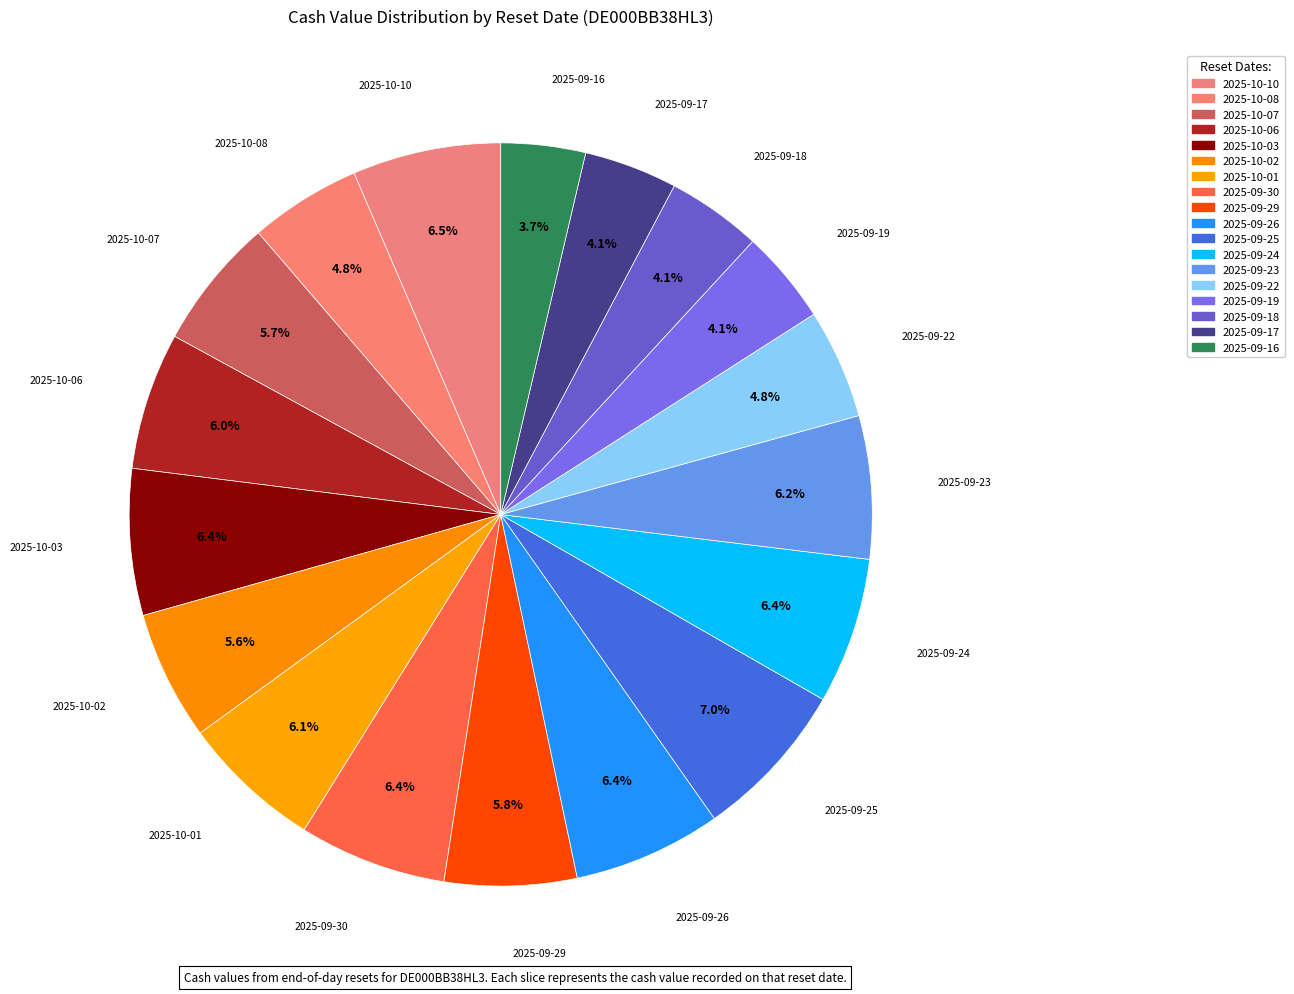

To the nearest percent, what is the average slice percentage?

6%